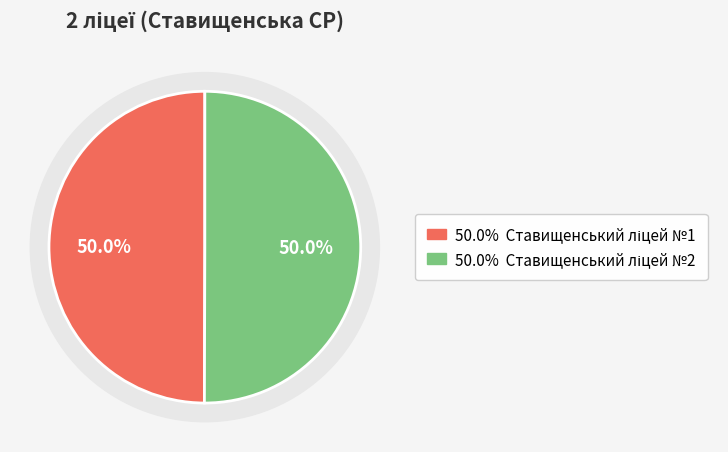

What portion of the pie excludes Ставищенський ліцей №1?

50.0%